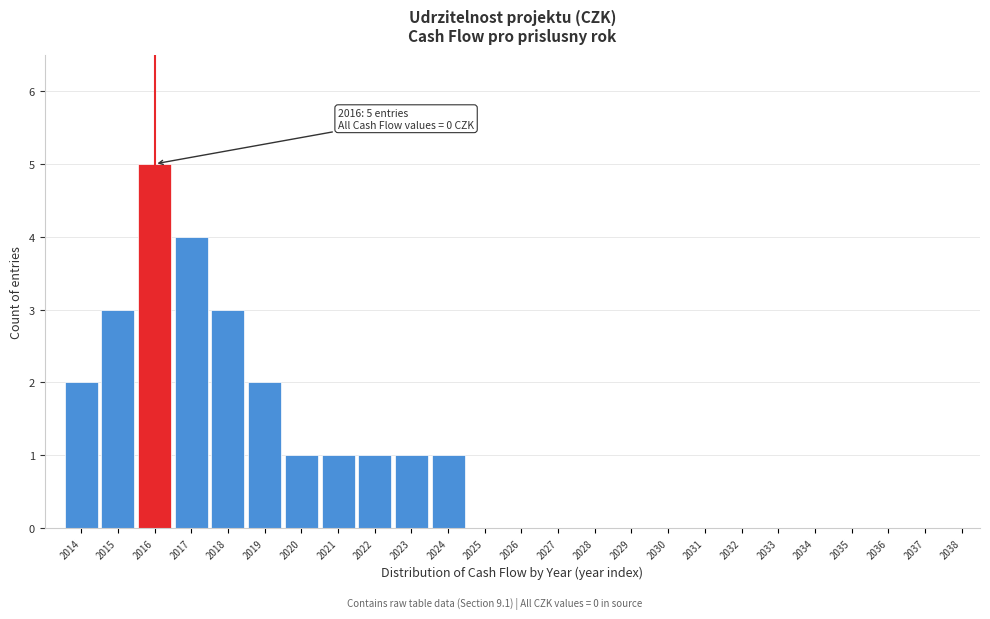

Reading left to right, what are all the values shown in this chart?

2014=2	2015=3	2016=5	2017=4	2018=3	2019=2	2020=1	2021=1	2022=1	2023=1	2024=1	2025=0	2026=0	2027=0	2028=0	2029=0	2030=0	2031=0	2032=0	2033=0	2034=0	2035=0	2036=0	2037=0	2038=0